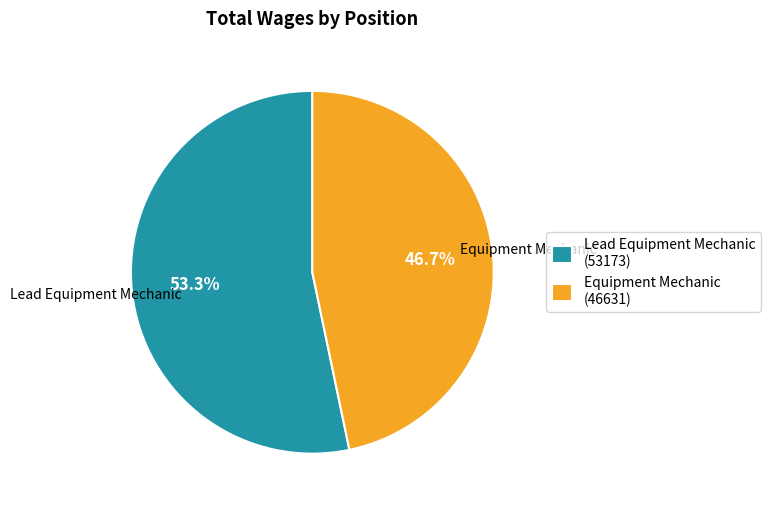

To the nearest percent, what is the difference between the Lead Equipment Mechanic and Equipment Mechanic slice percentages?

7%